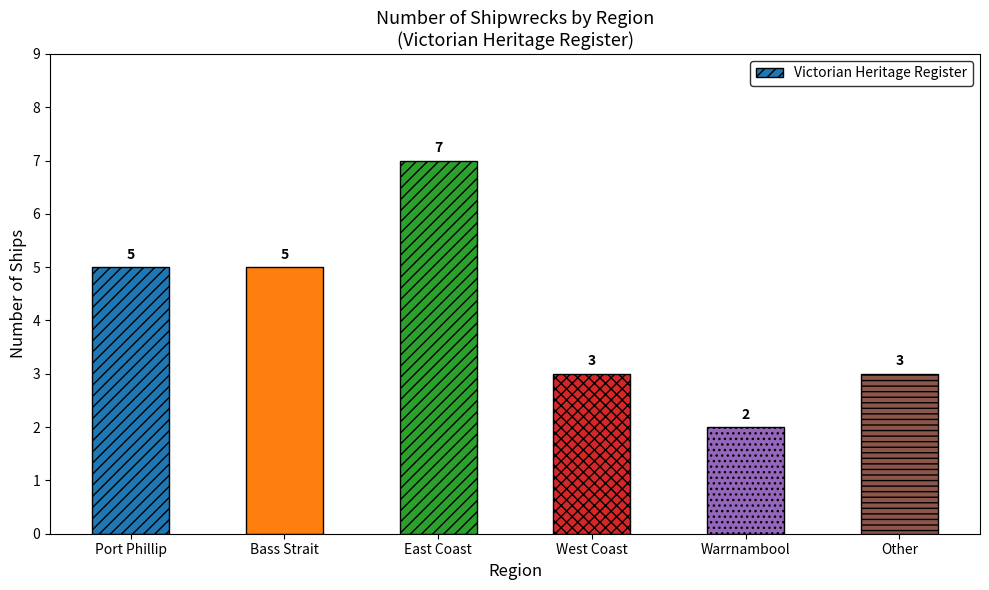

At which category does the chart reach its peak across all series?

East Coast